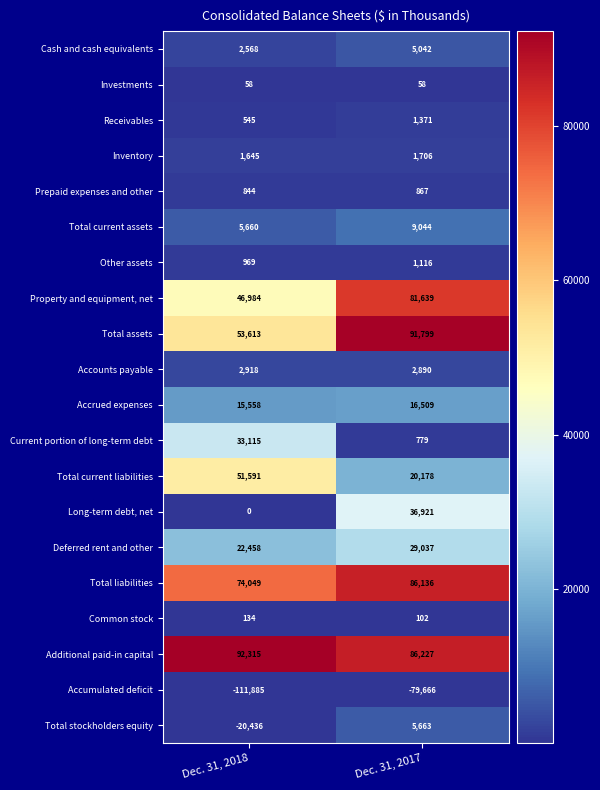

Where is Inventory nearest to the value 1675?

Dec. 31, 2018